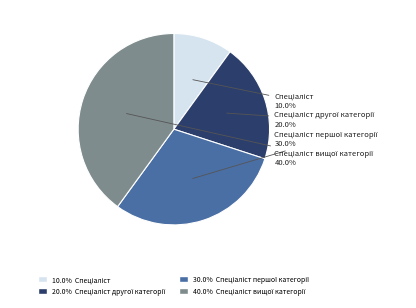

Does any single category account for the majority?

No